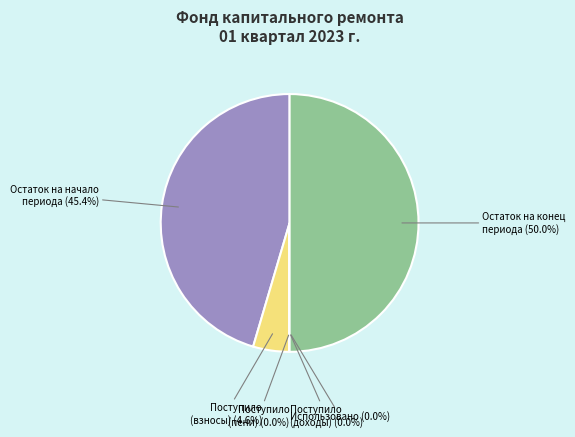

What is the largest slice in the pie chart?

Остаток на конец периода